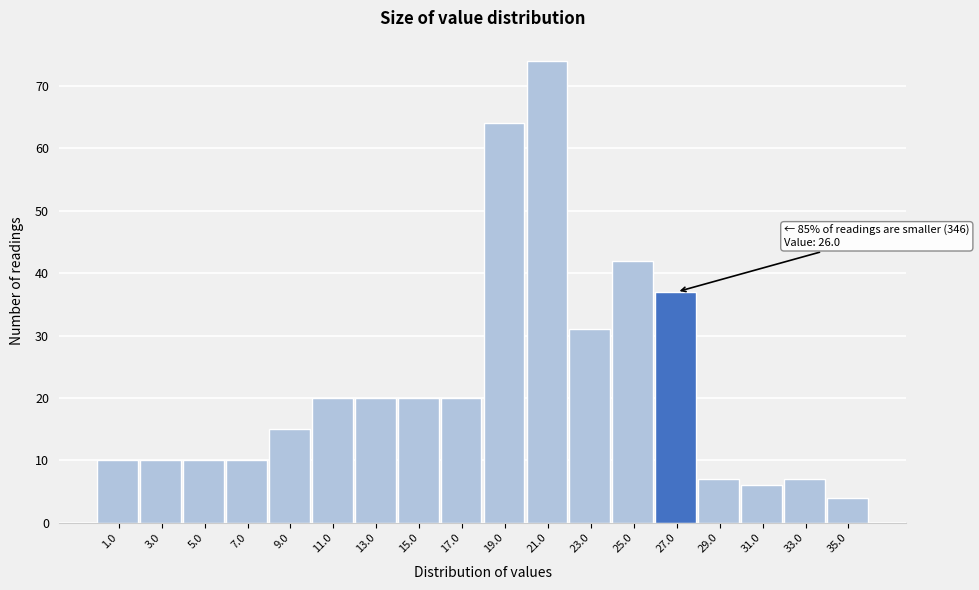

Over which range of the x-axis is the bar tallest?

20 to 22